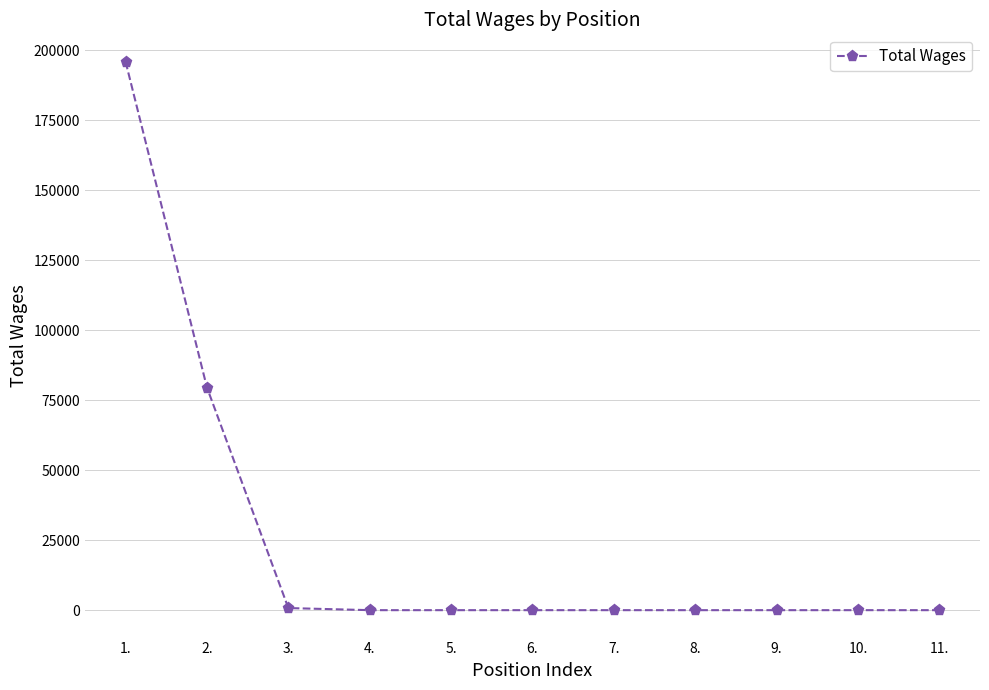

How many values exceed 0?

3